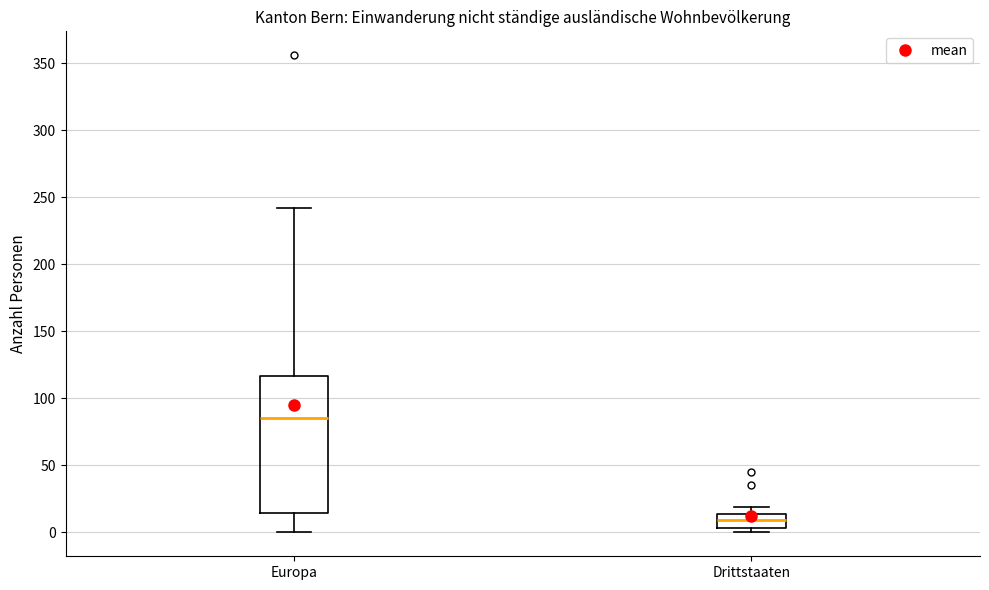

Which box's median line is the highest?

Europa